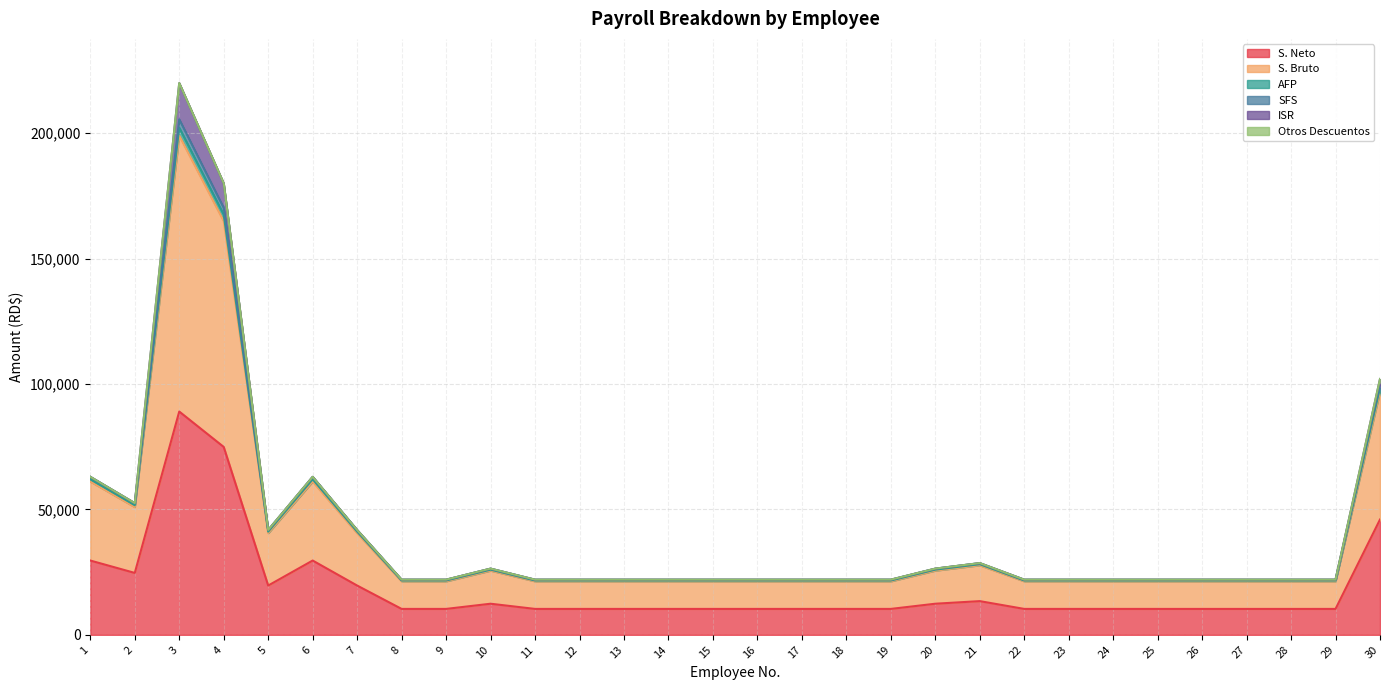

Is the value of AFP at 11 greater than the value of S. Neto at 2?

No